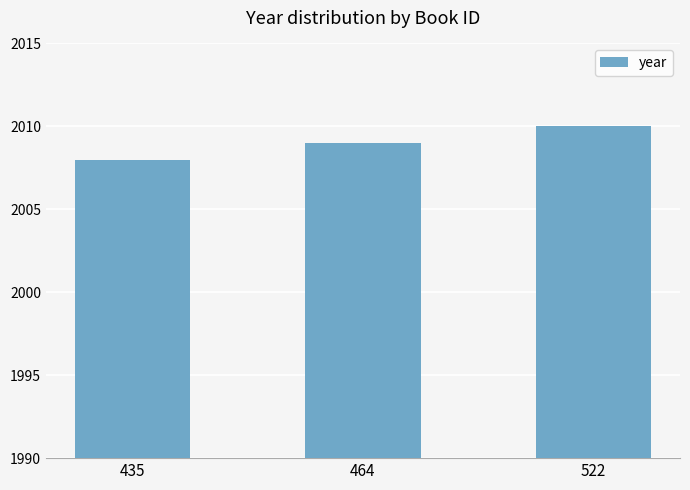

What is the change in value from 435 to 464?

+1